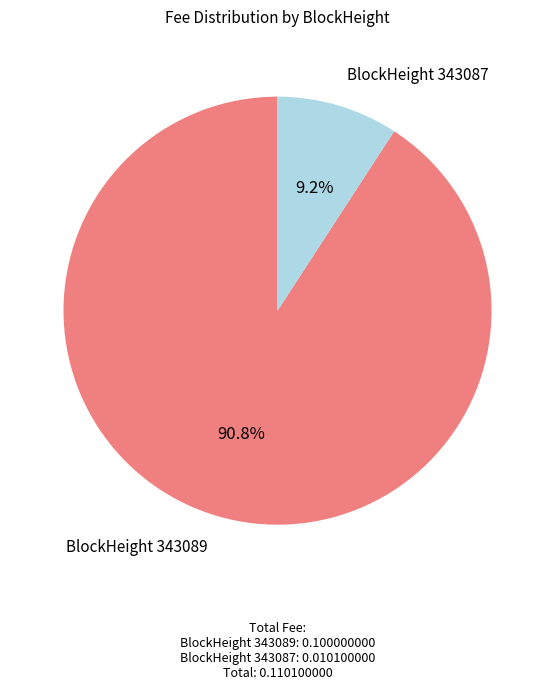

Does any single category account for the majority?

Yes